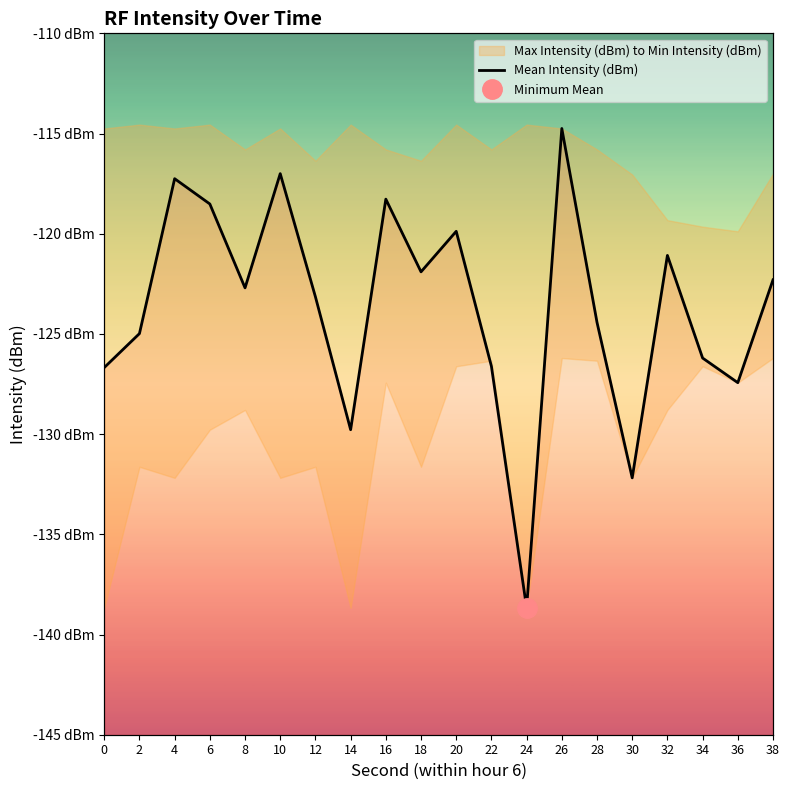

At which category does the data reach its first local valley?

8